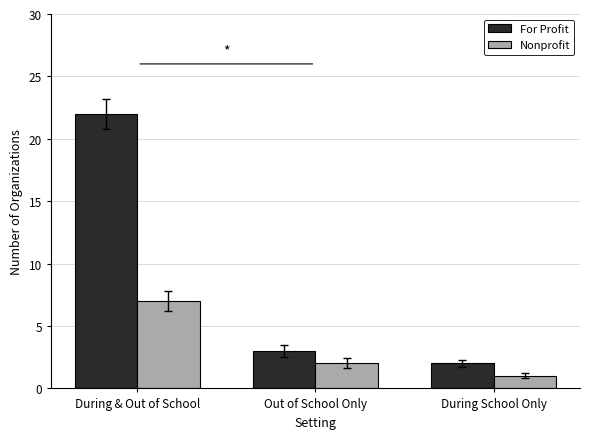

What is the spread (max minus min) of values at During School Only?

1